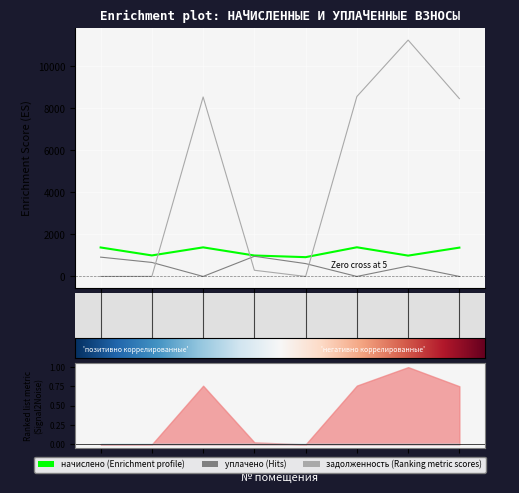

What are all the series names shown in the legend?

начислено, уплачено, задолженность